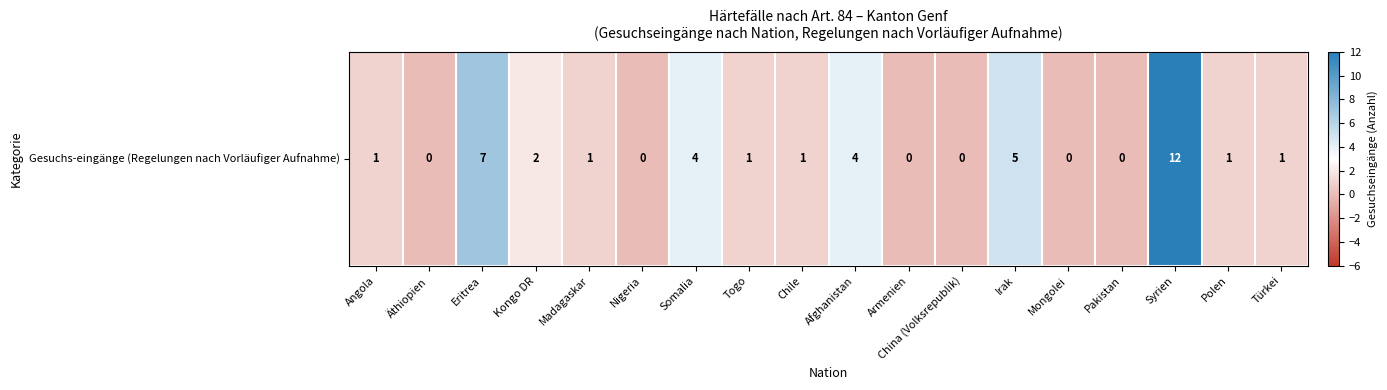

Reading left to right, what are all the values shown in this chart?

Angola=1	Äthiopien=0	Eritrea=7	Kongo DR=2	Madagaskar=1	Nigeria=0	Somalia=4	Togo=1	Chile=1	Afghanistan=4	Armenien=0	China (Volksrepublik)=0	Irak=5	Mongolei=0	Pakistan=0	Syrien=12	Polen=1	Türkei=1